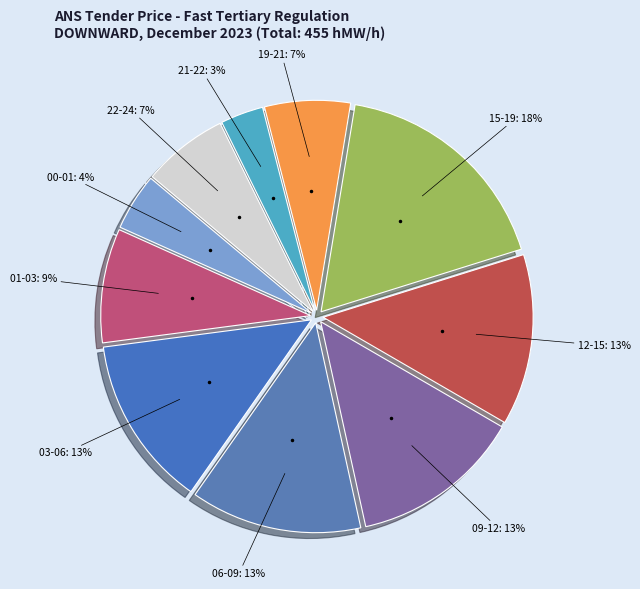

How many segments does this pie chart have?

10